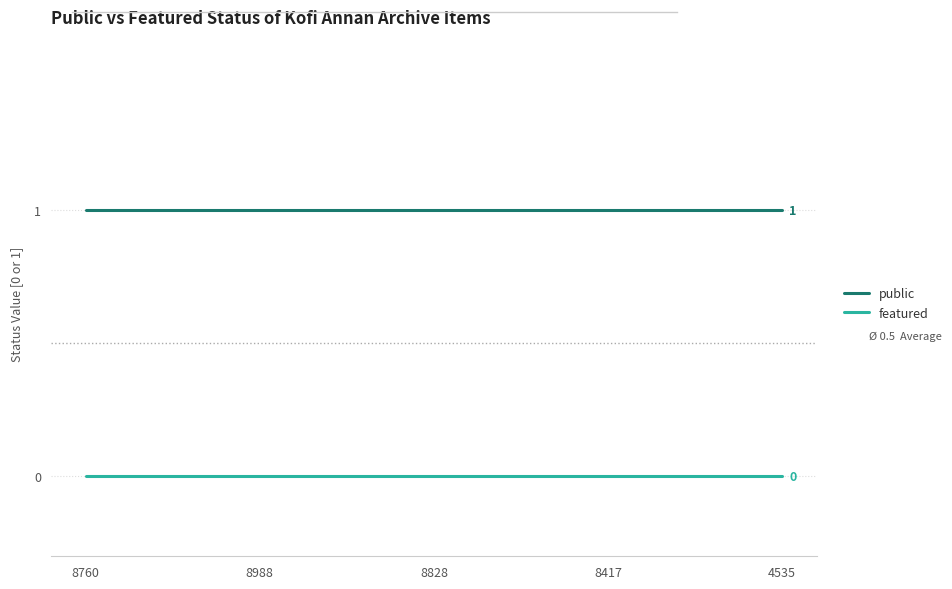

True or false: public and featured intersect in this chart.

False